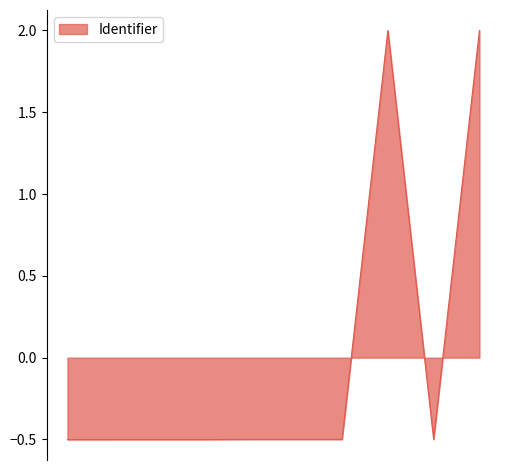

How many values are above zero?

2